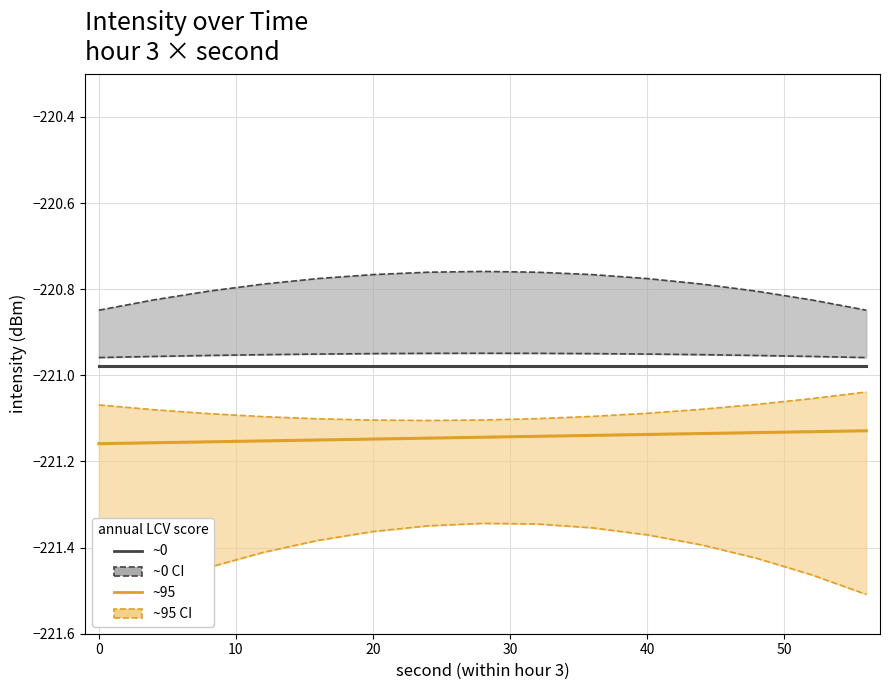

Does the chart display data point markers on the line(s)?

No